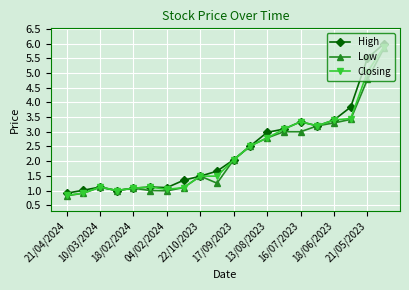

What is the value of the Closing point at the 19th from the left?

5.0